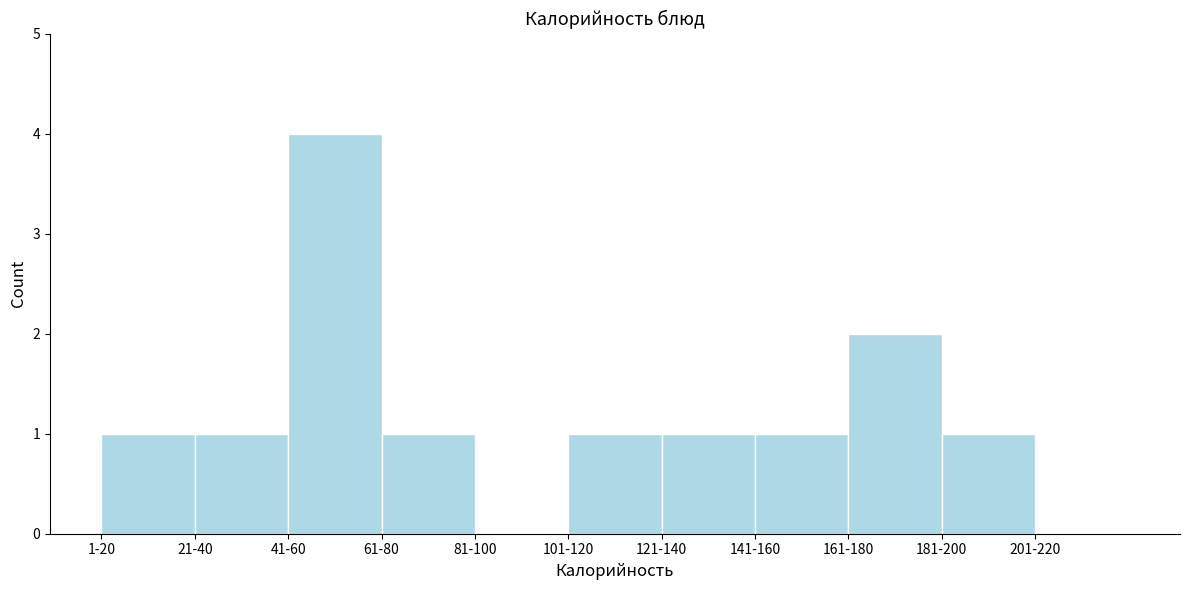

Reading left to right, extract all data points from this chart.

1-20=1	21-40=1	41-60=4	61-80=1	81-100=0	101-120=1	121-140=1	141-160=1	161-180=2	181-200=1	201-220=0